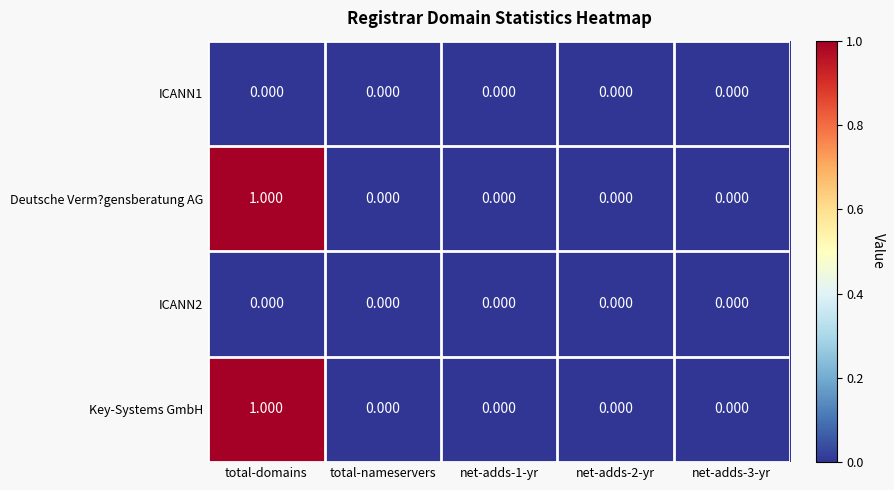

At which category is the sum across all series the highest?

total-domains